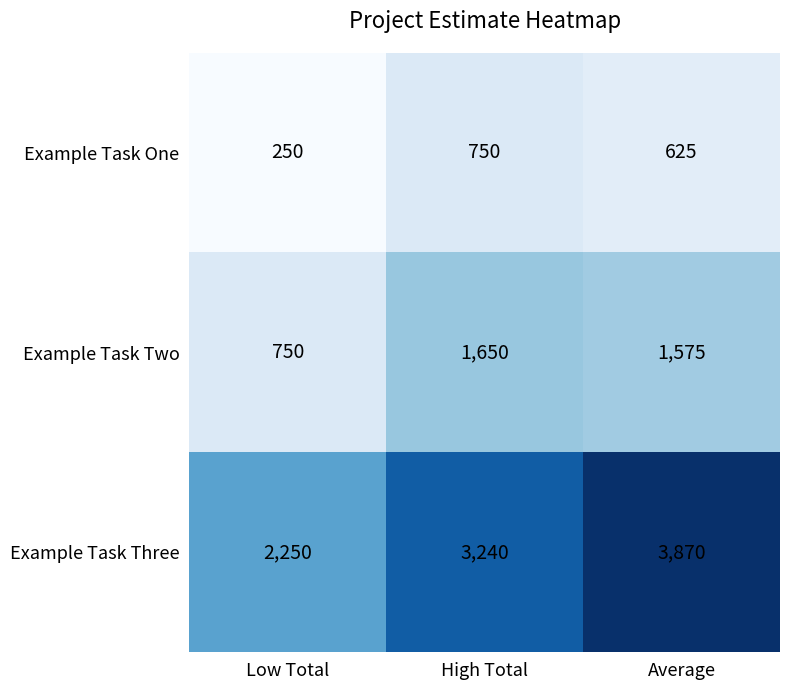

True or false: Example Task Three has a value of 3870 at Average.

True